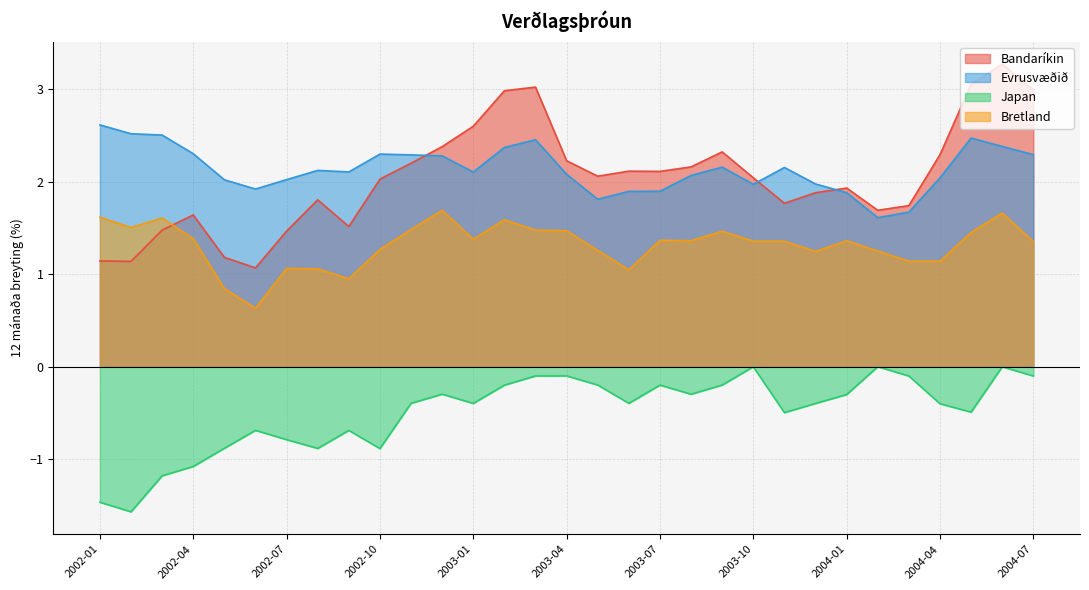

What is the difference between the Japan values at 2002-08 and 2002-09?

0.2